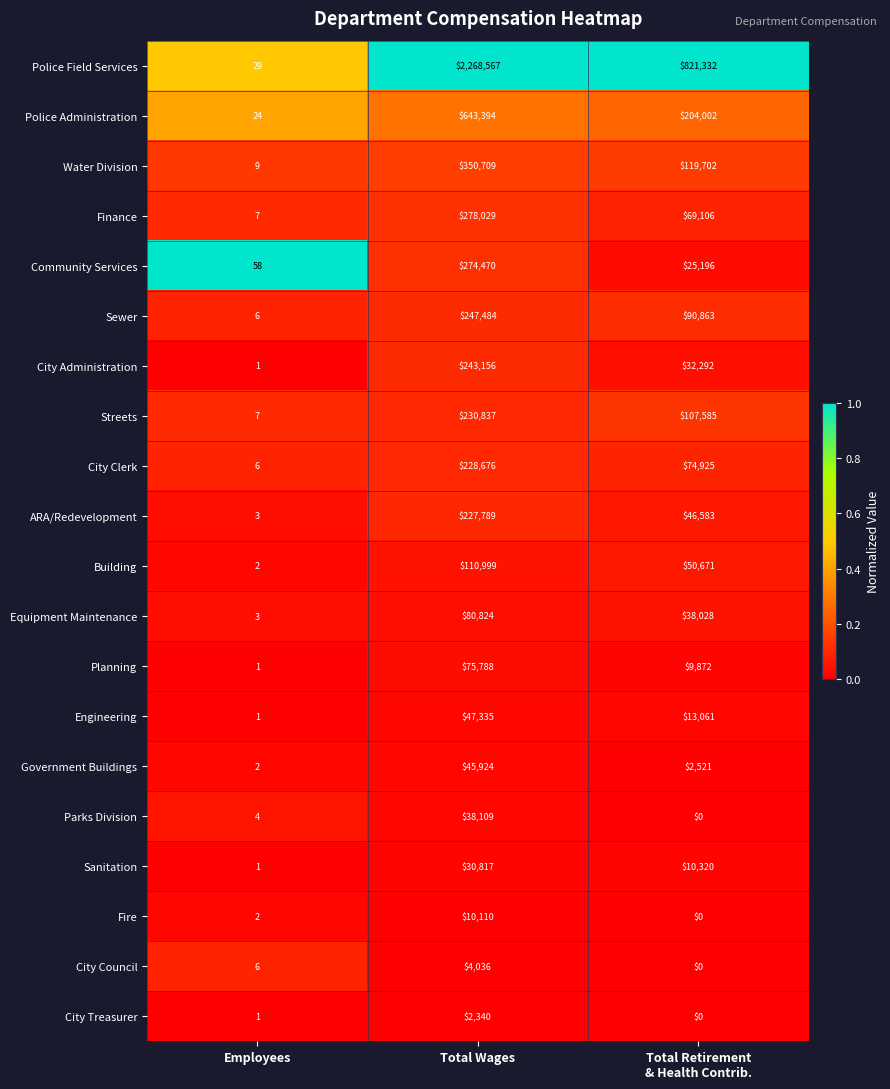

At which label does City Clerk reach its peak?

Total Wages